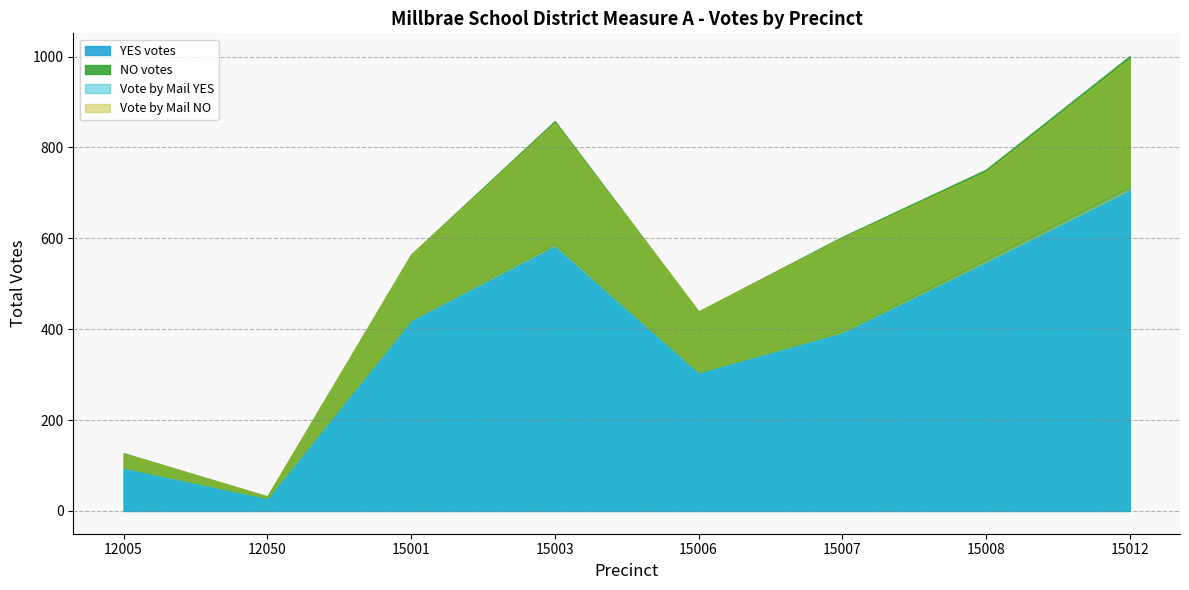

What is the value of the NO votes point at the 7th from the left?

198